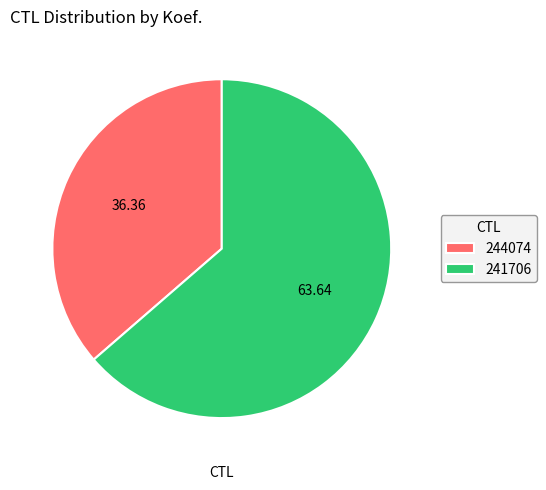

Does 244074 account for over 50% of the chart?

No